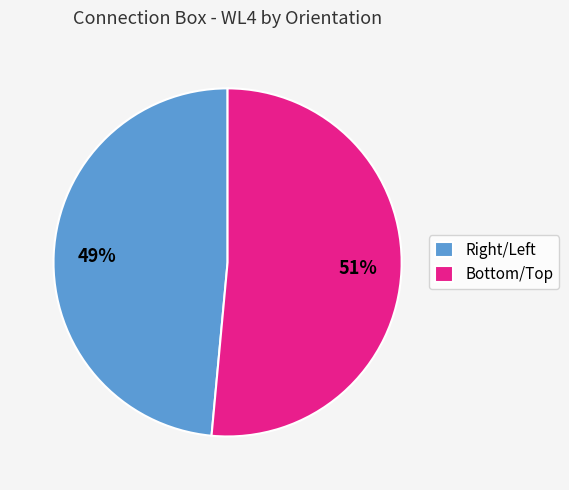

Rank the categories by value from highest to lowest.

Bottom/Top, Right/Left